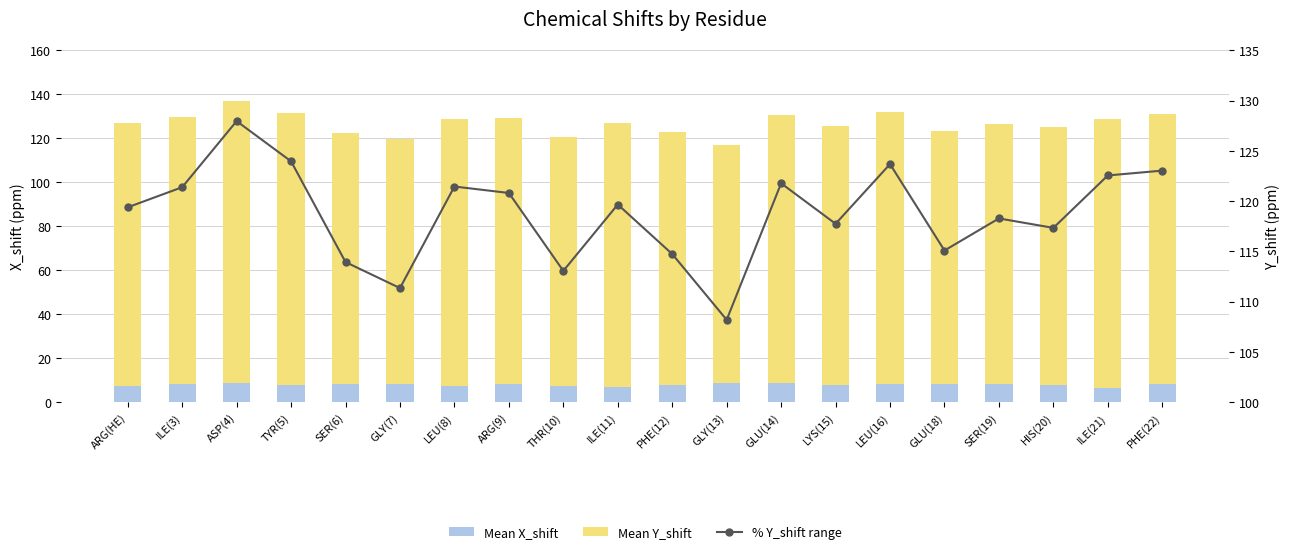

How many groups of bars are there?

20